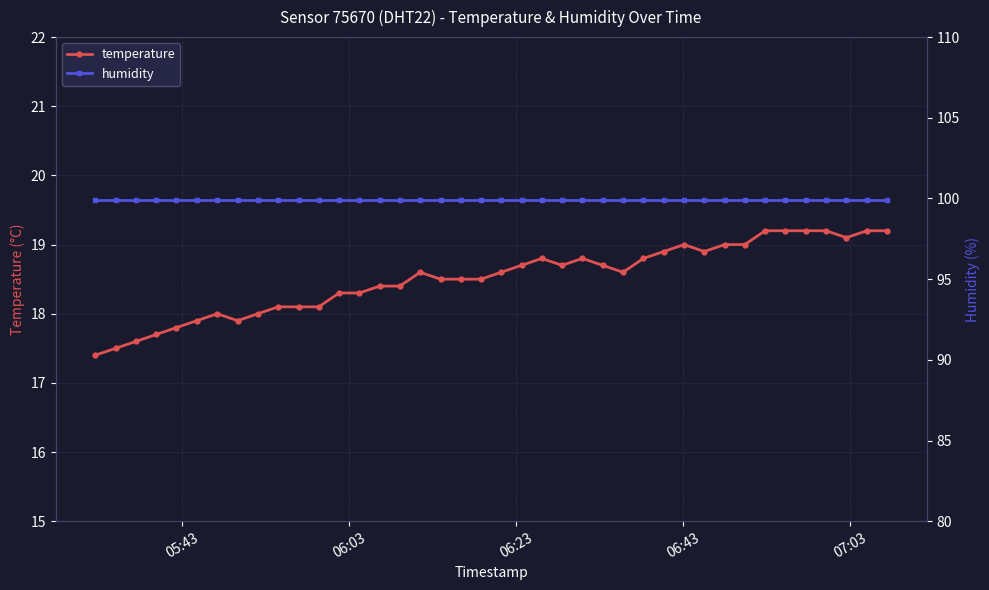

How many lines are shown in the chart?

2